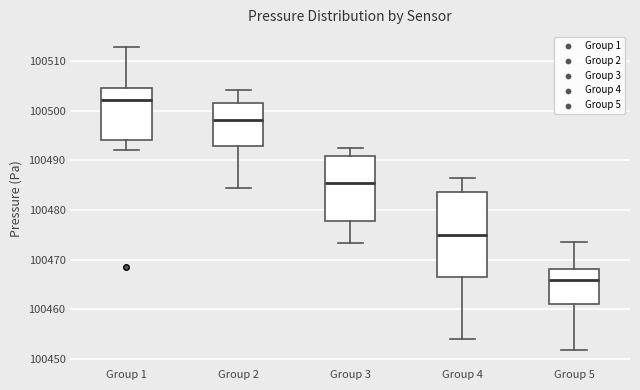

Which box is the tallest, from its lower edge to its upper edge?

Group 4